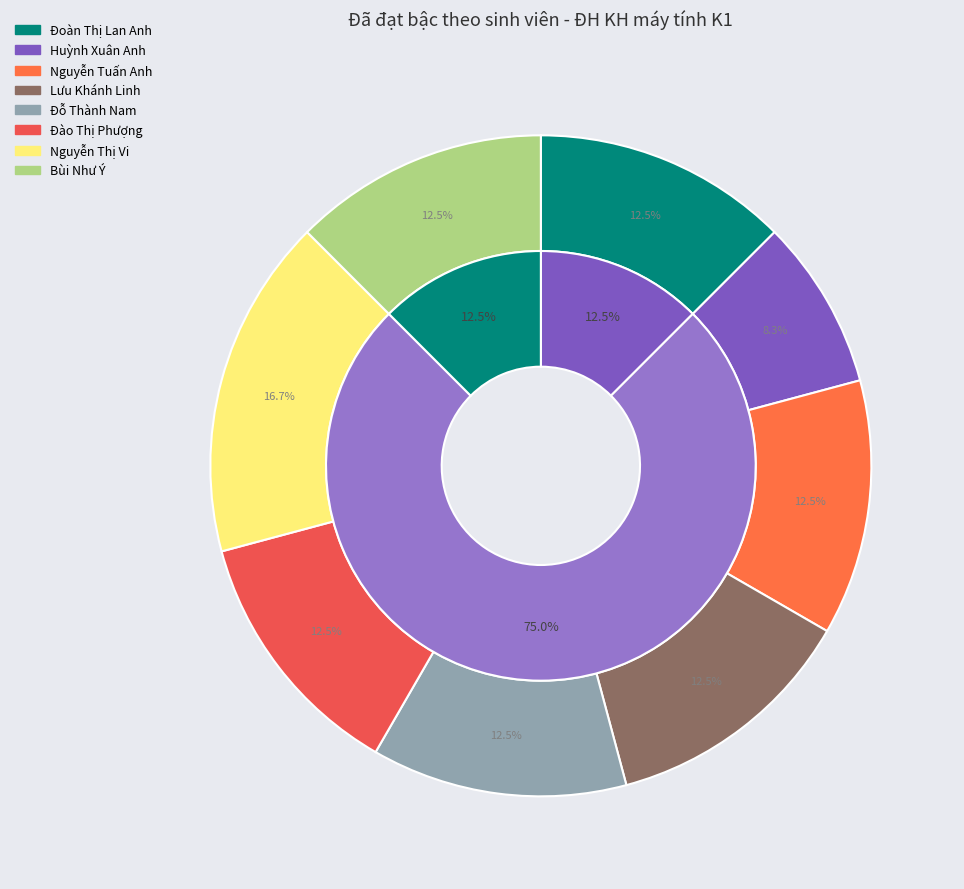

How many segments does this pie chart have?

8